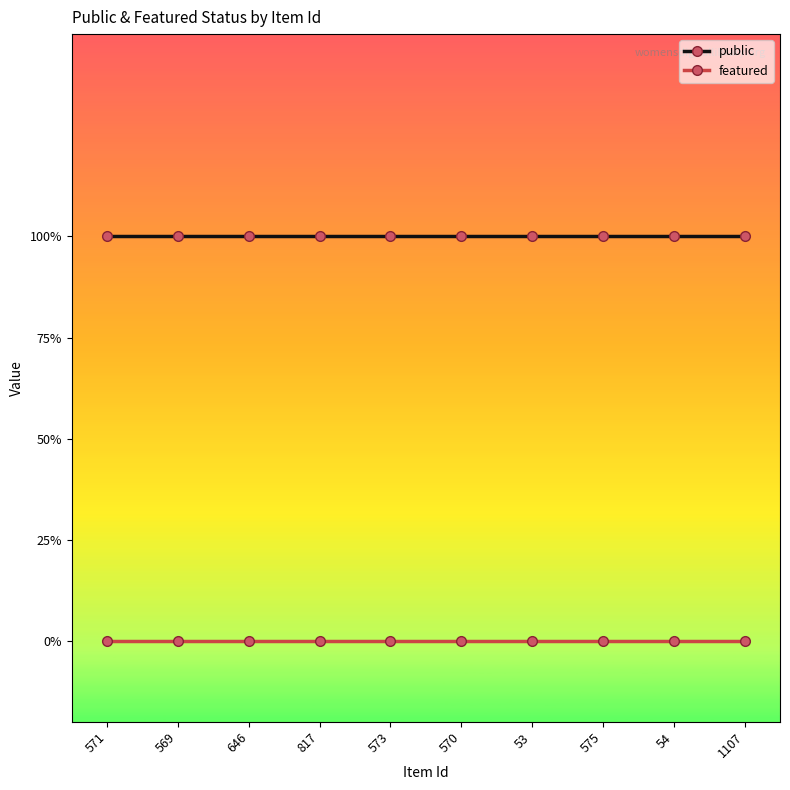

What is the total value across all series at 570?

1